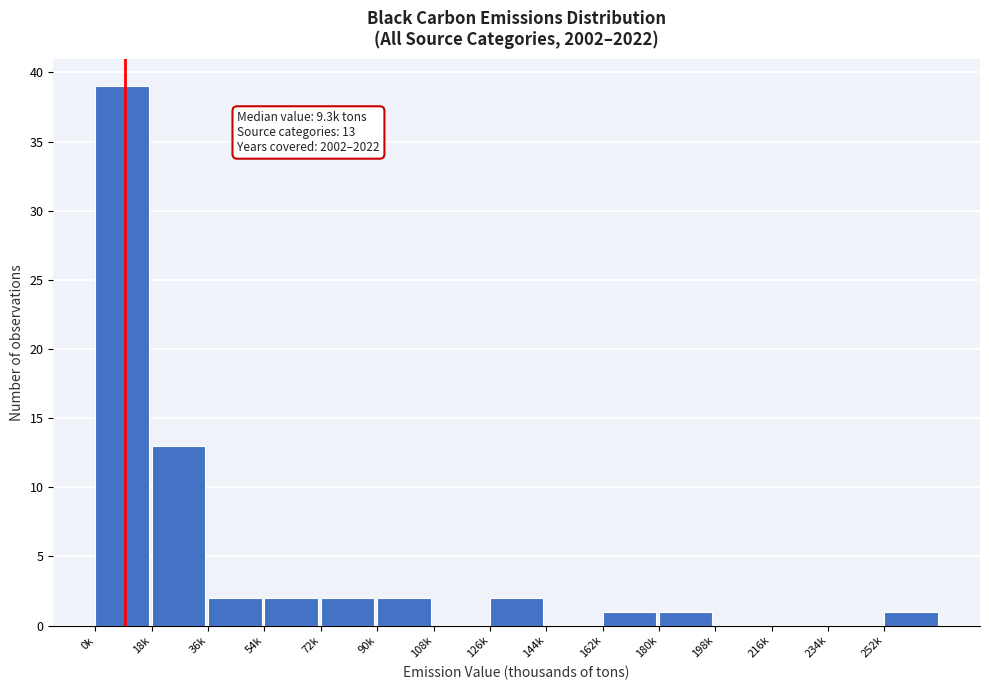

Reading left to right, list all the values displayed in this chart.

0k=39	18k=13	36k=2	54k=2	72k=2	90k=2	108k=0	126k=2	144k=0	162k=1	180k=1	198k=0	216k=0	234k=0	252k=1